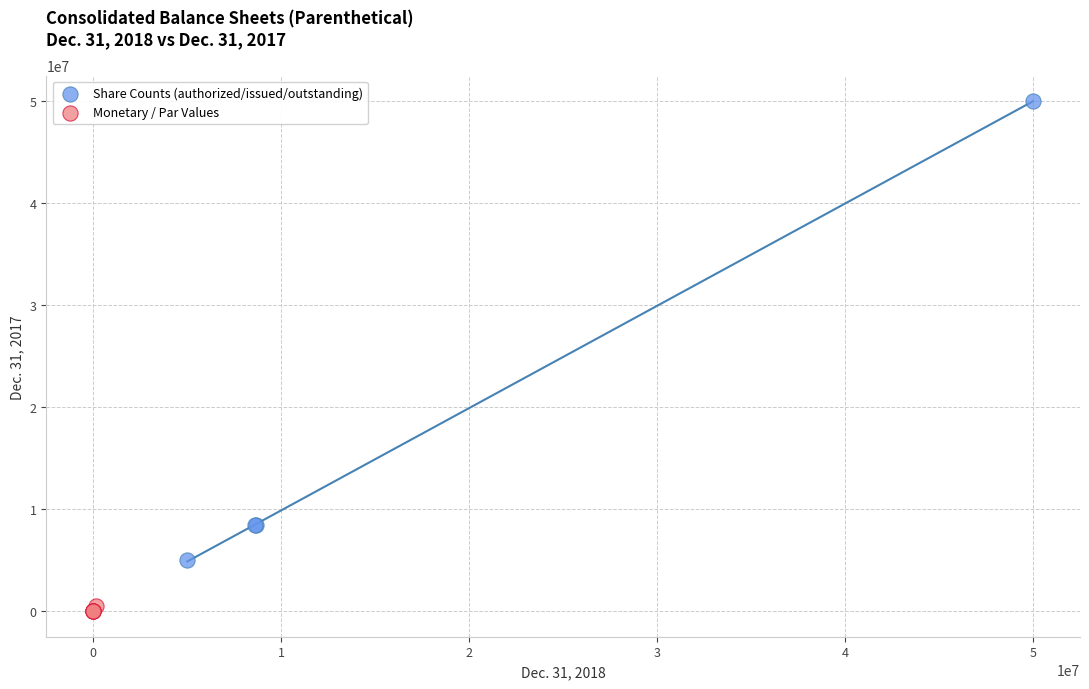

What are all the series names shown in the legend?

Share Counts (authorized/issued/outstanding), Monetary / Par Values